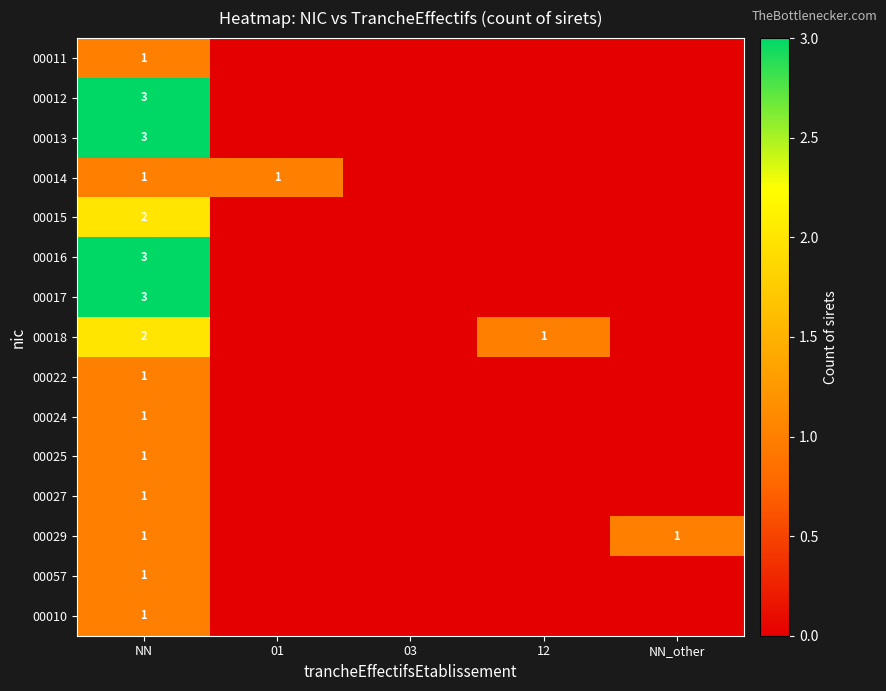

How many categories are shown in the chart?

5